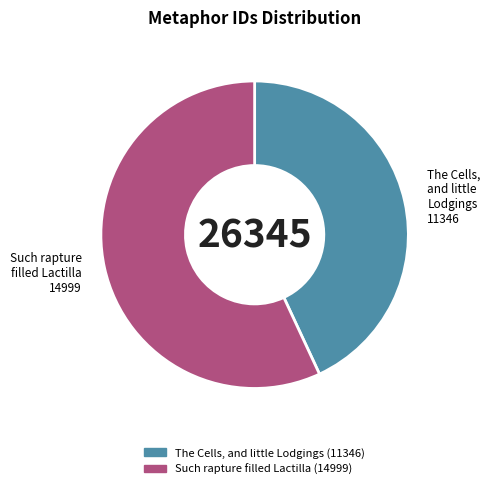

Rank the categories by value from lowest to highest.

The Cells, and little Lodgings, Such rapture filled Lactilla